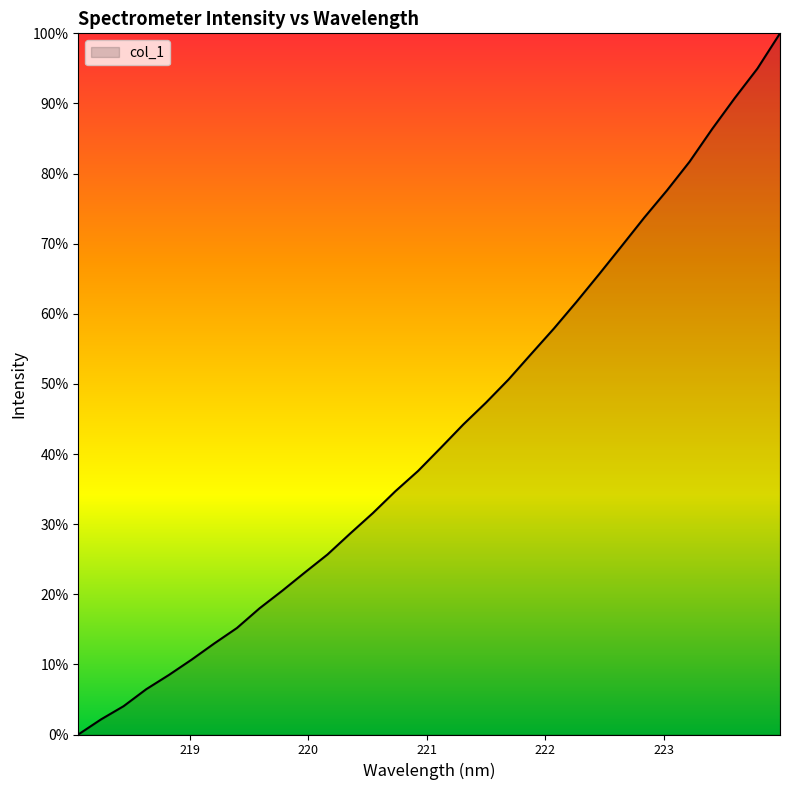

How many categories are shown in the chart?

32